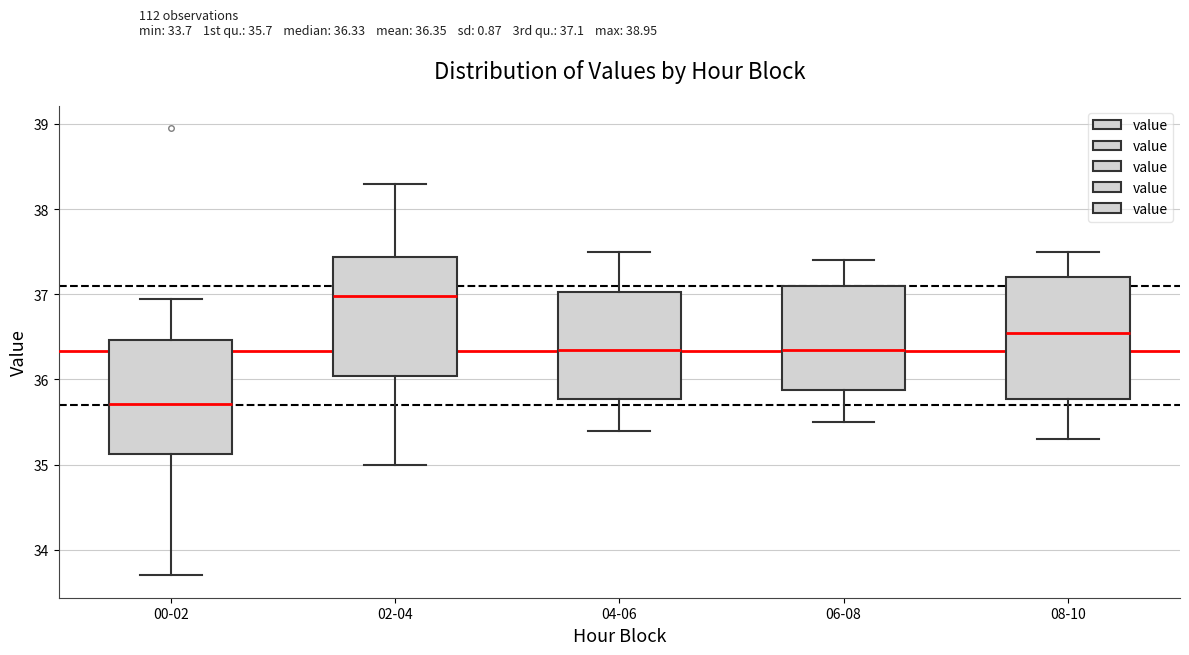

Where does the median line of the box for 08-10 sit on the y-axis? The values are not printed on the chart, so give them approximately, as read against the axis.

36.6